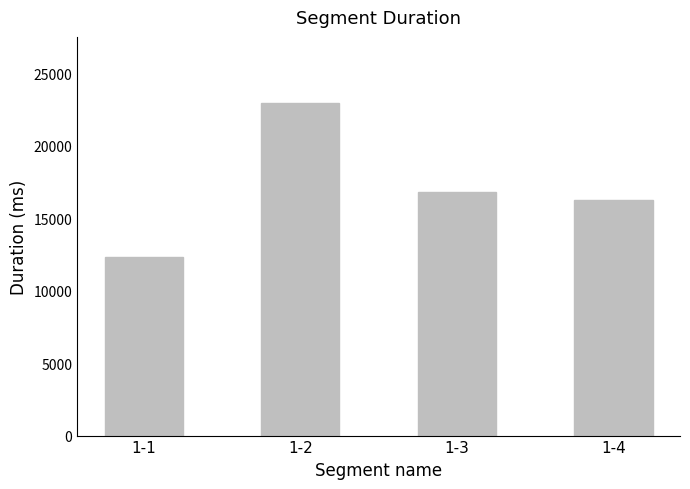

What is the change in value from 1-3 to 1-4?

-557